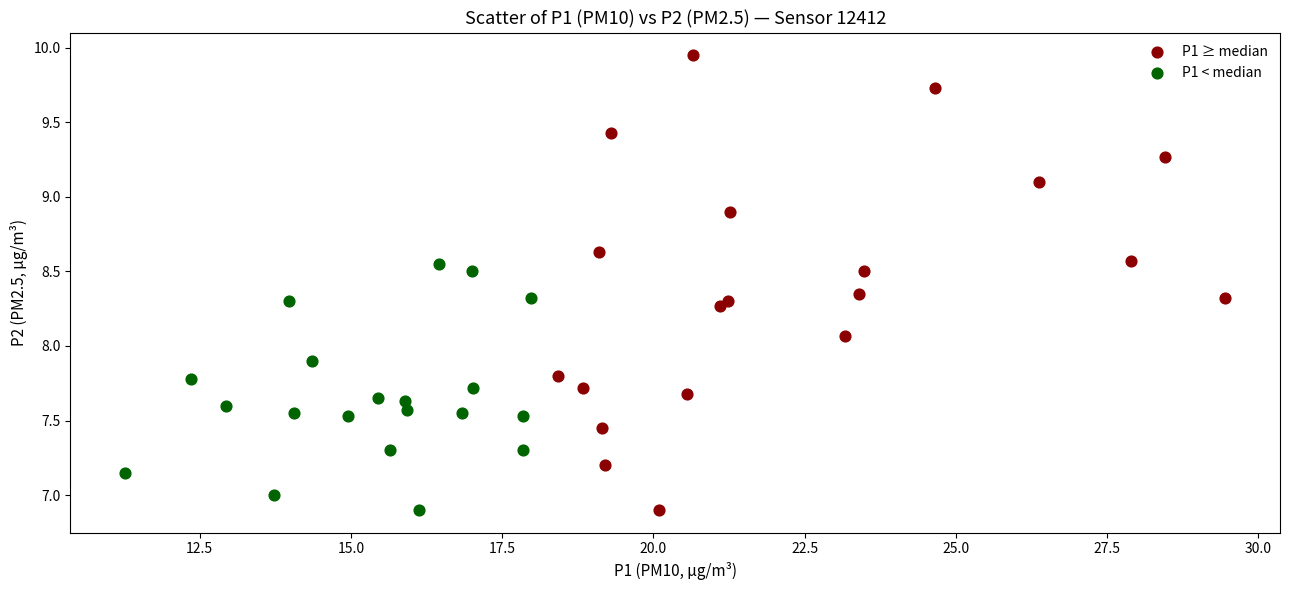

Which series has the largest Y range (max minus min)?

P1 ≥ median